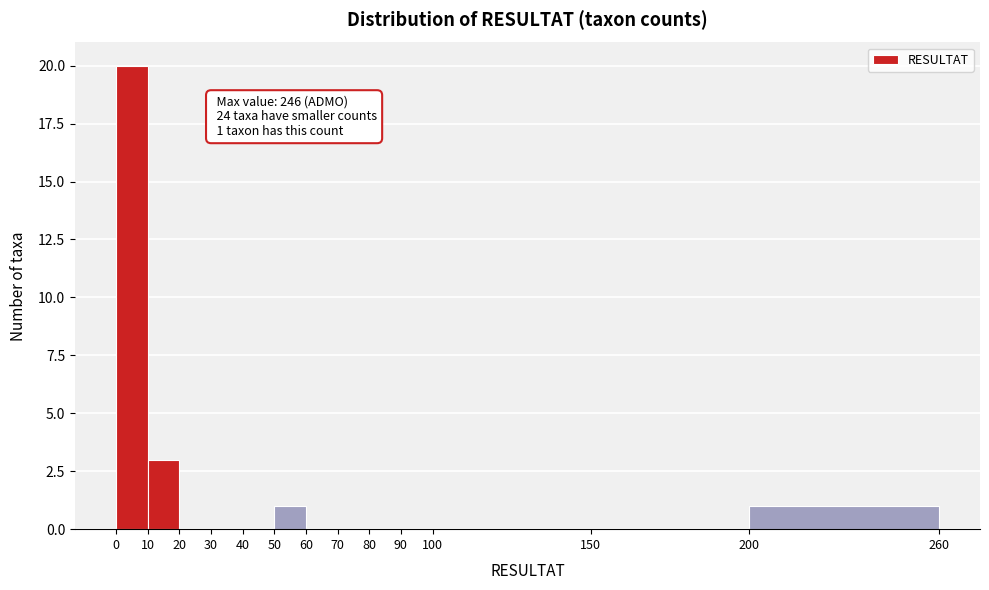

Over which range of the x-axis is the bar tallest?

0 to 10